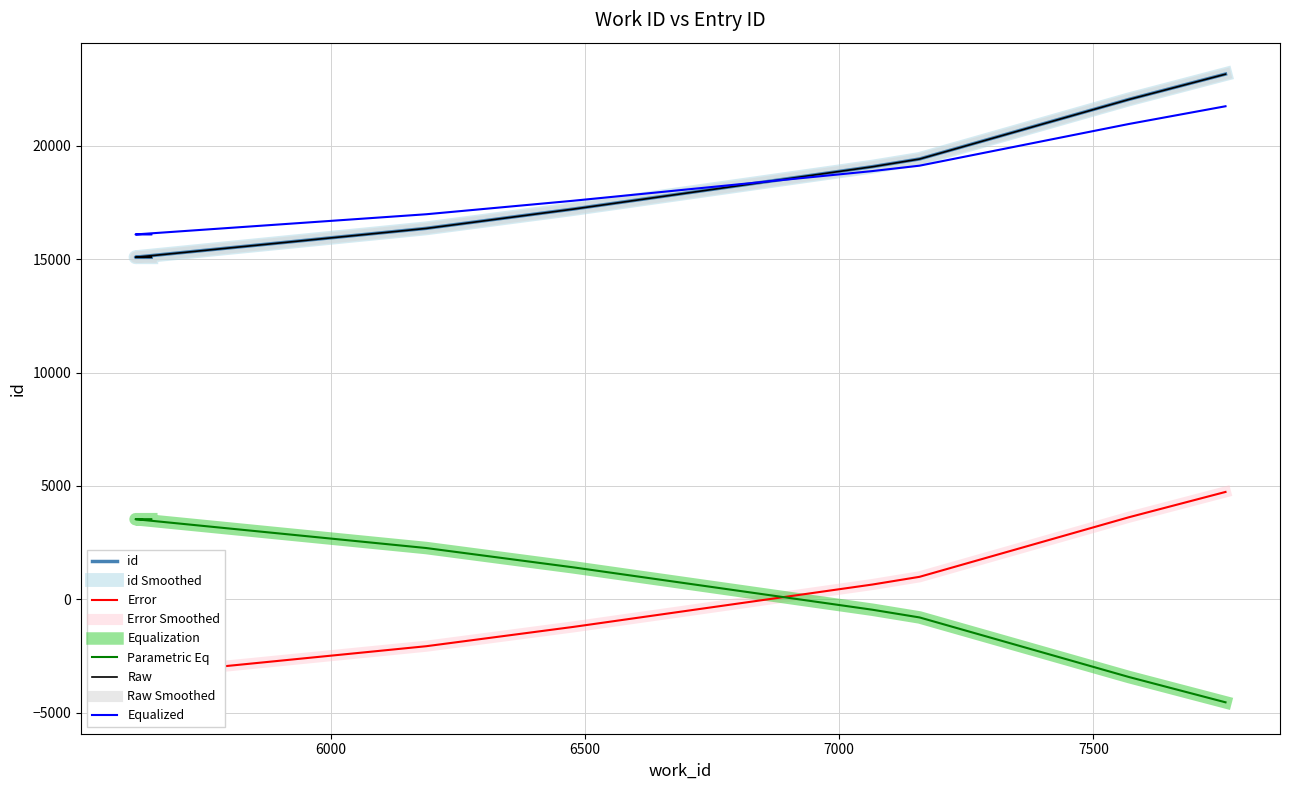

True or false: the data shows 22057 at 7570.

True